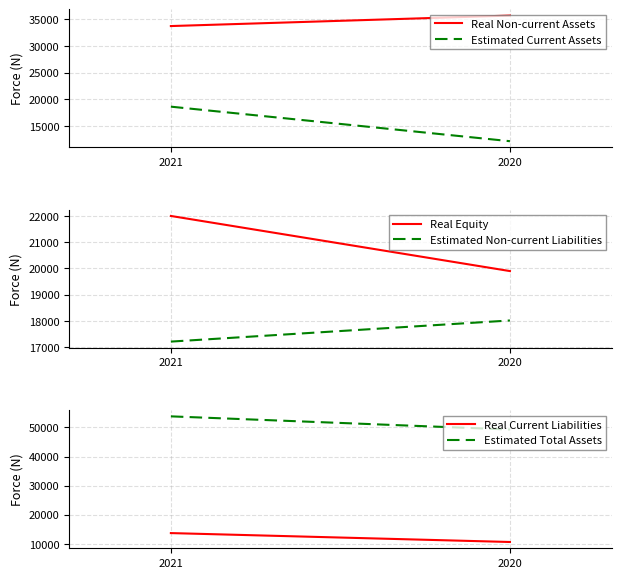

What are all the series names shown in the legend?

Real Non-current Assets, Estimated Current Assets, Real Equity, Estimated Non-current Liabilities, Real Current Liabilities, Estimated Total Assets